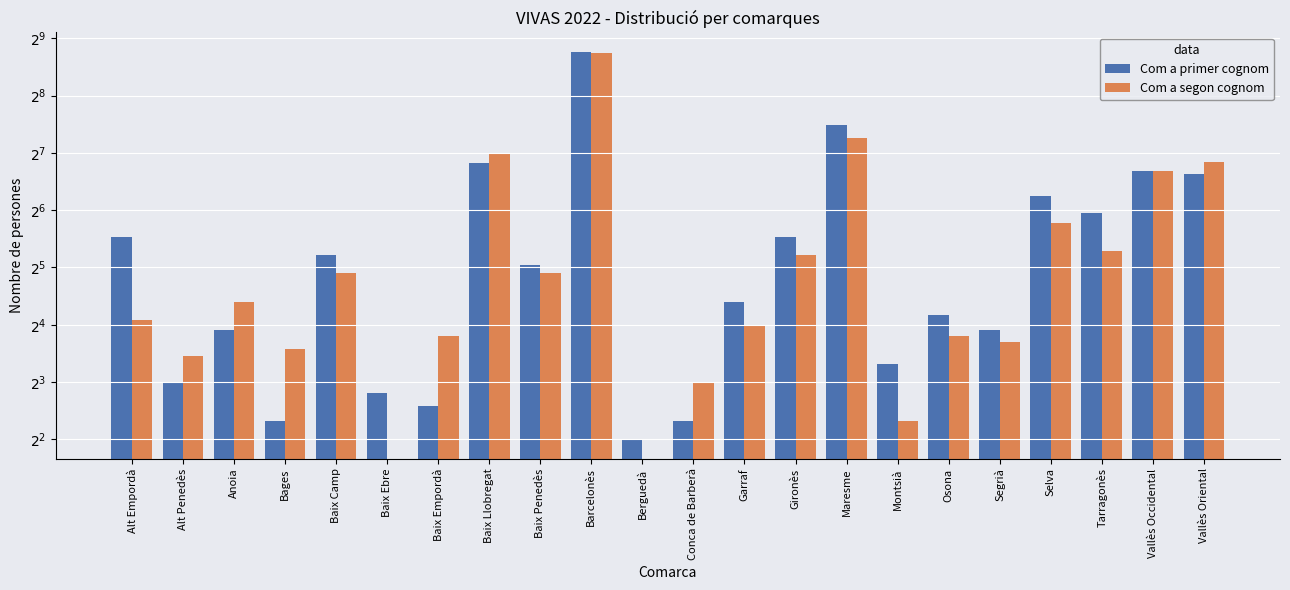

Which series has the largest total across all categories?

Com a primer cognom